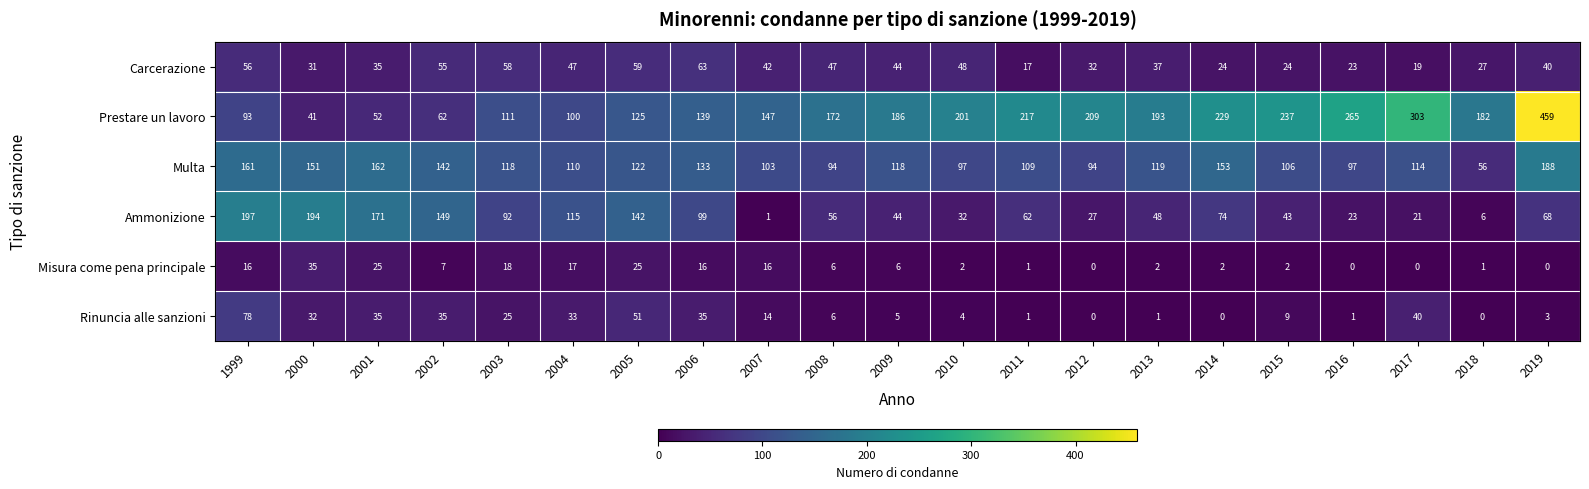

Where does the Rinuncia alle sanzioni series first go above 9?

1999